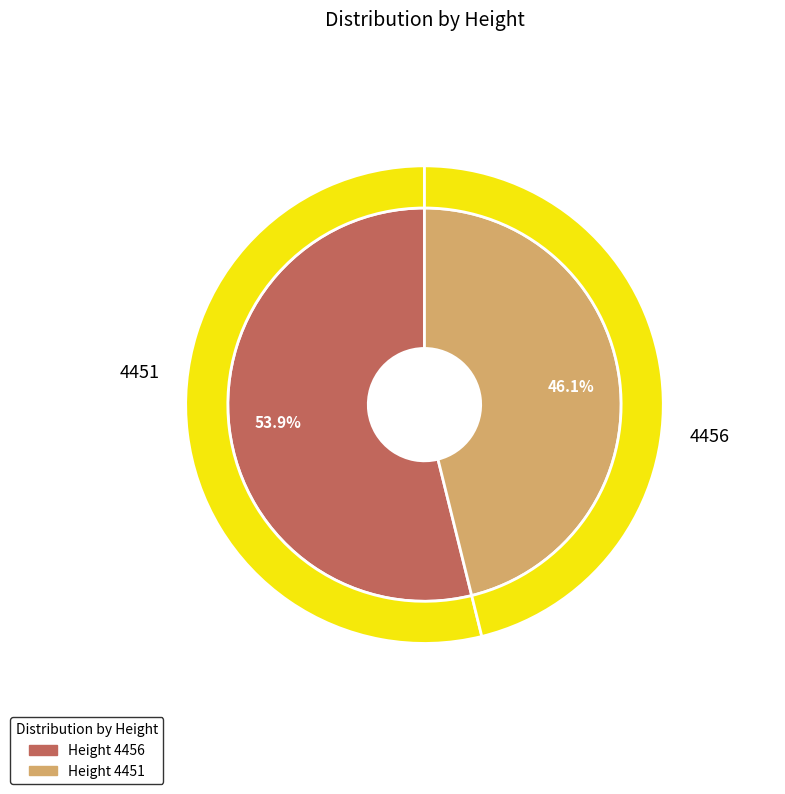

Is there any slice that represents more than half of the pie?

Yes